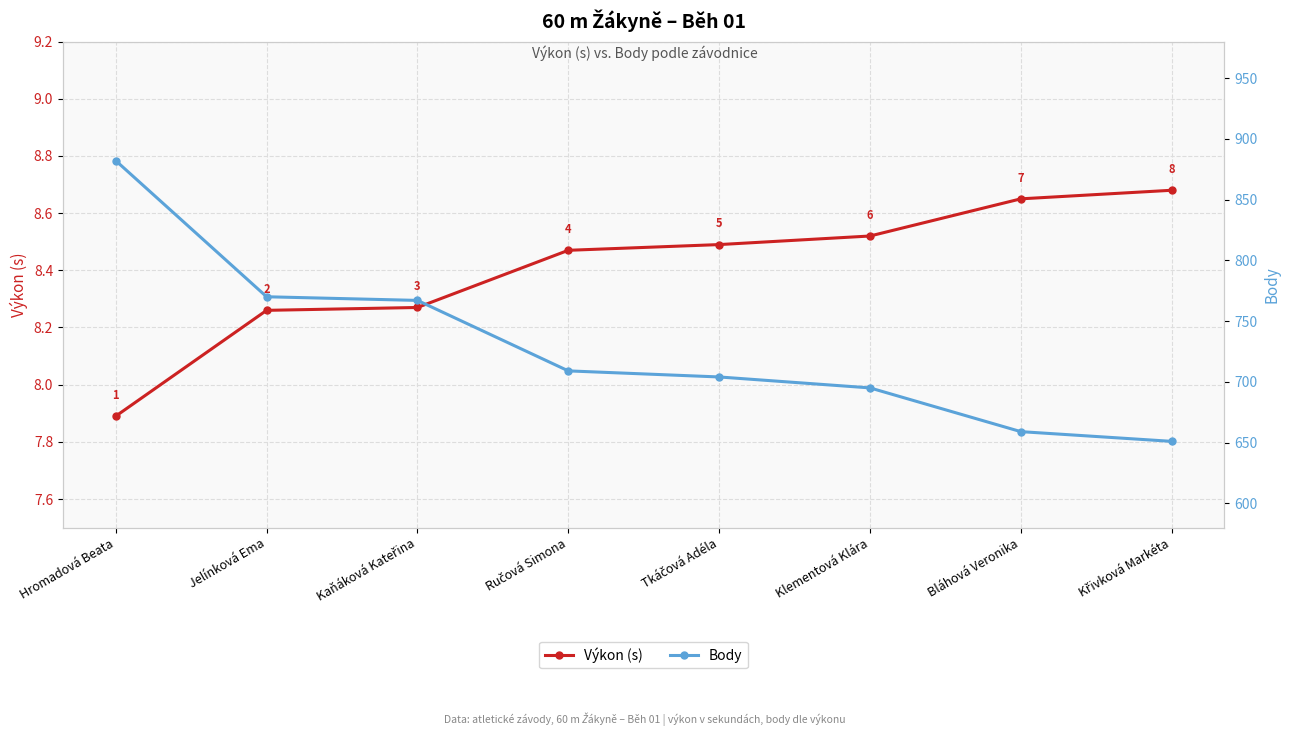

True or false: Body has a value of 1134.8 at Křivková Markéta.

False